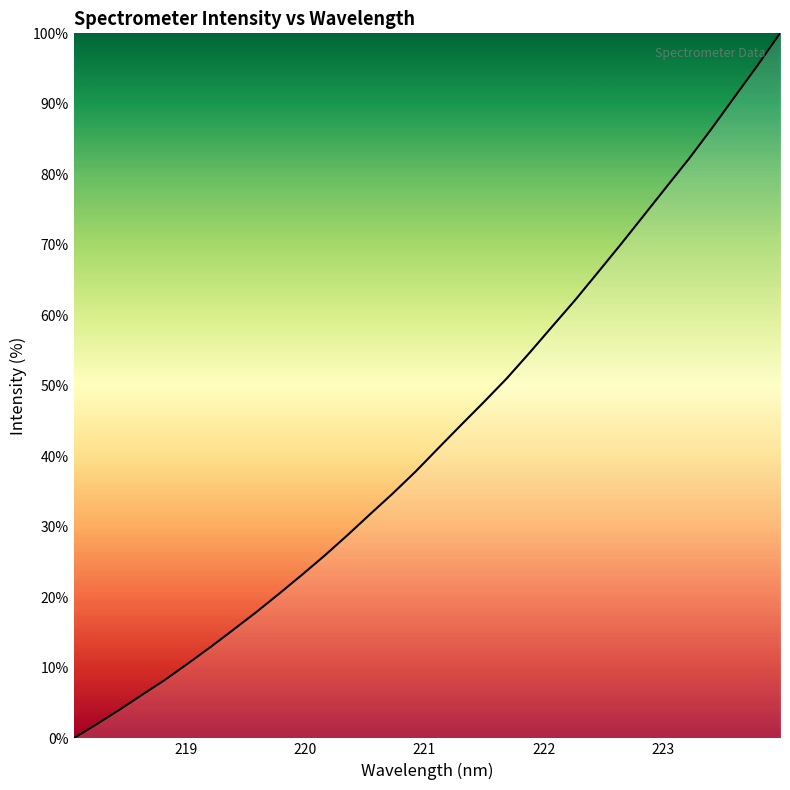

True or false: there are more than 2 points higher than both neighbors.

False